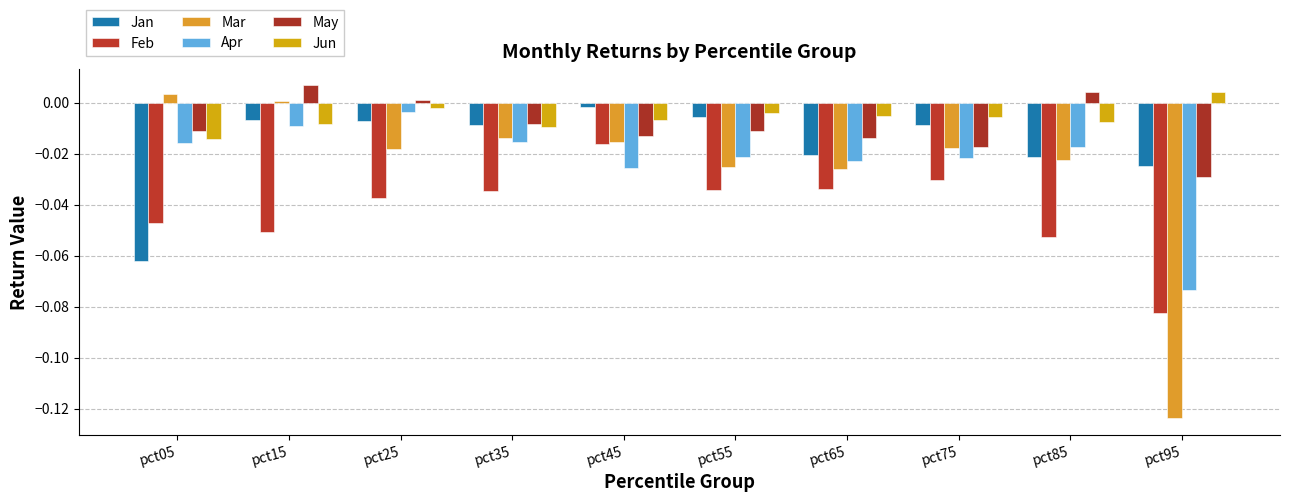

True or false: Jan has a value of -0.0 at pct65.

False